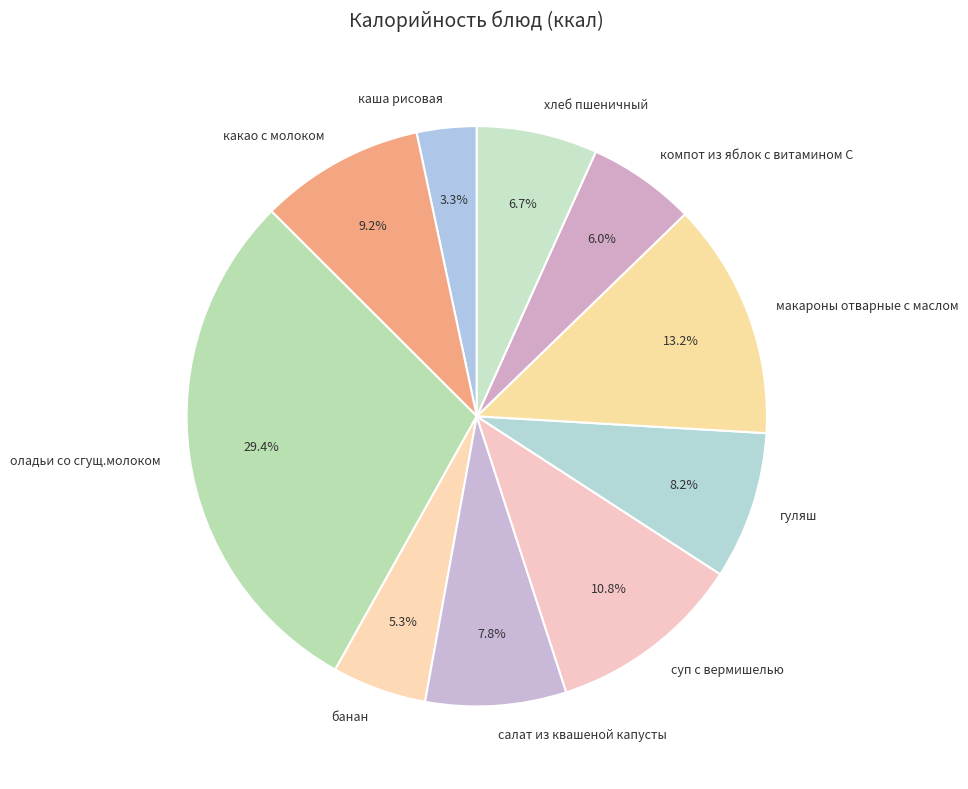

How many segments does this pie chart have?

10